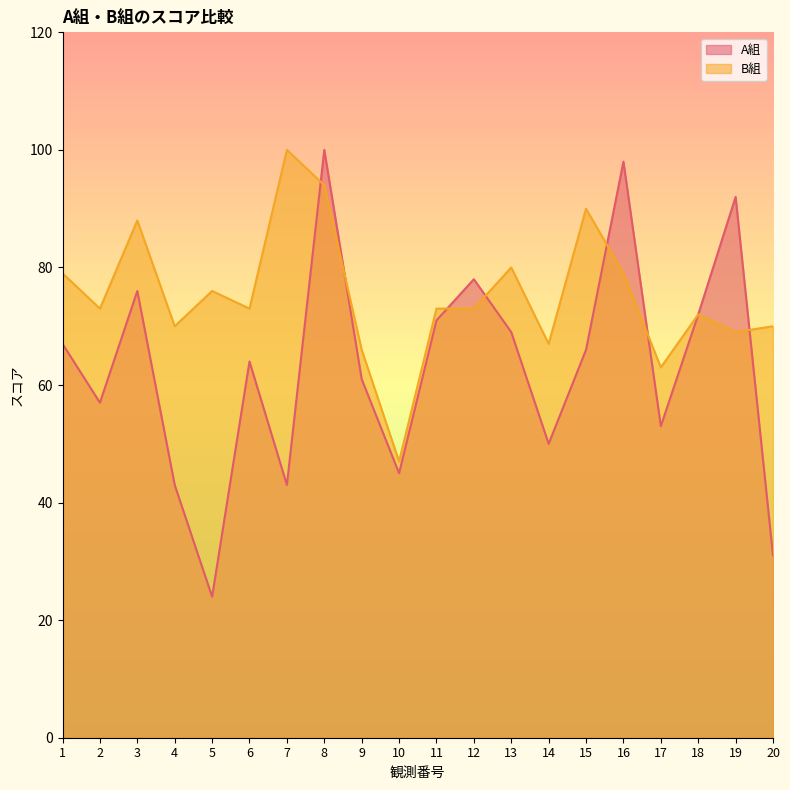

Which series has the largest total across all categories?

B組